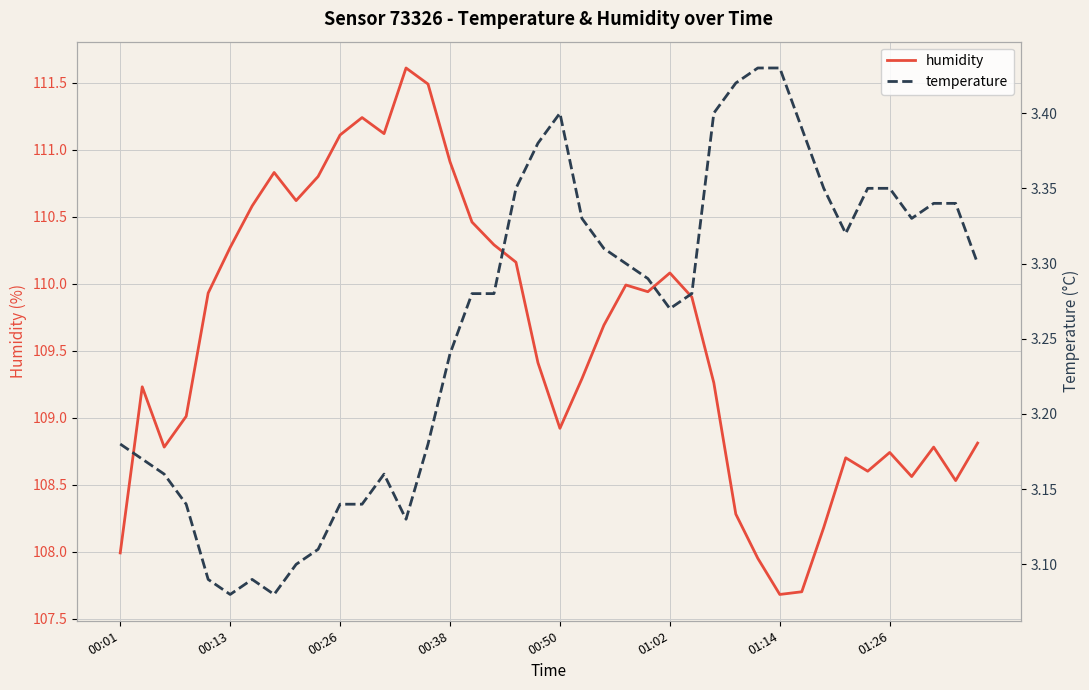

What is the greatest value displayed?

111.6